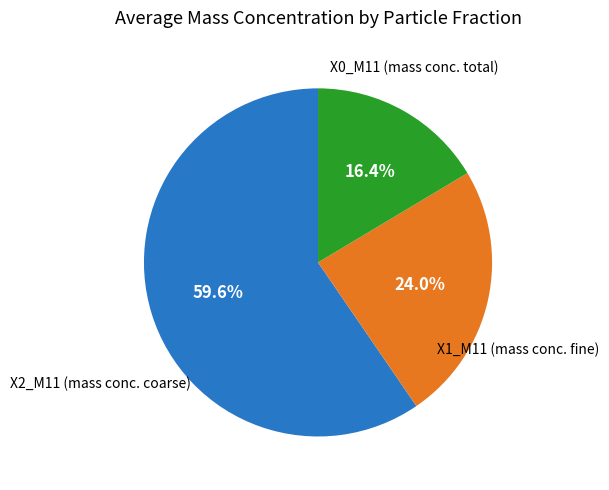

Count the number of slices in the pie.

3